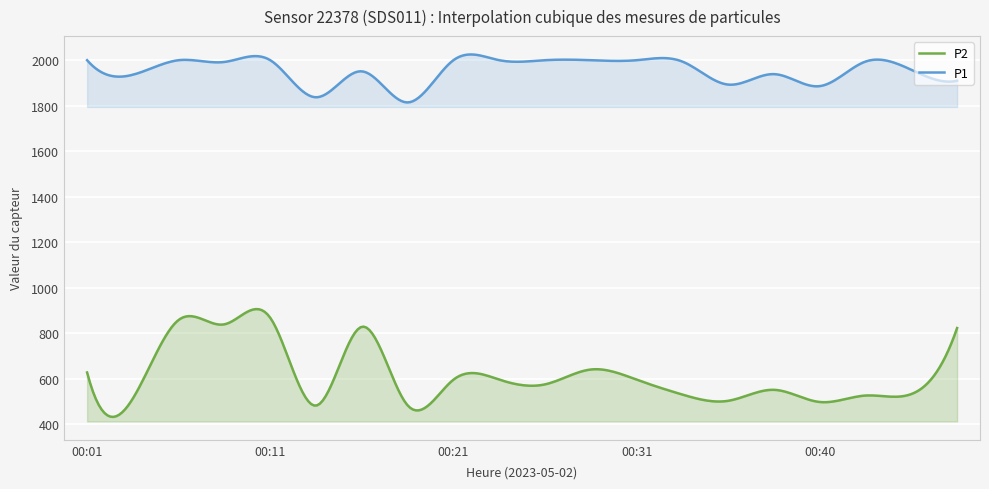

What is the value of the P2 point at the 8th from the left?

482.8